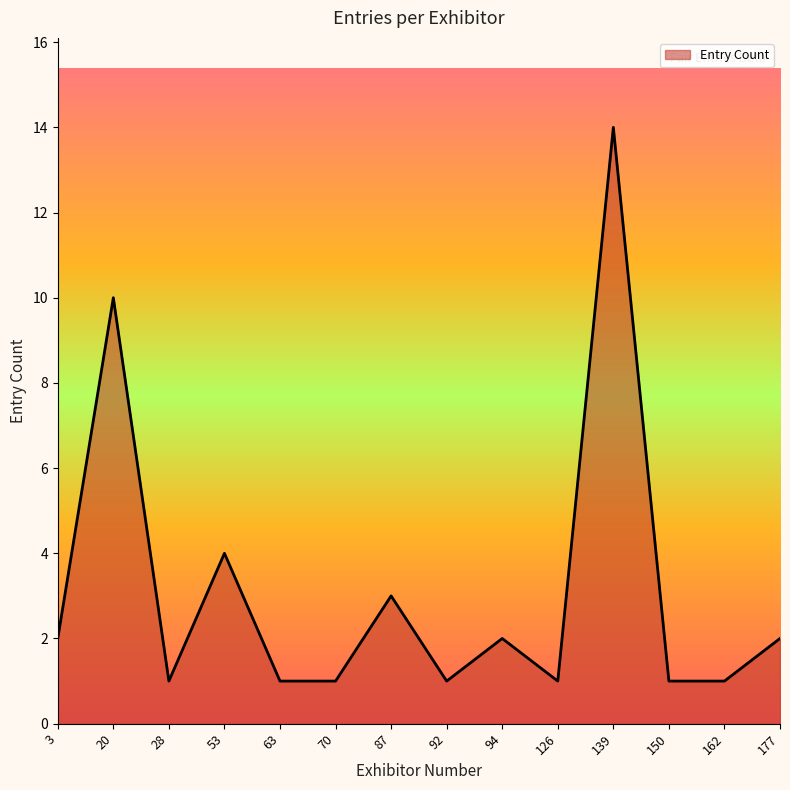

What is the minimum value shown in the chart?

1.0